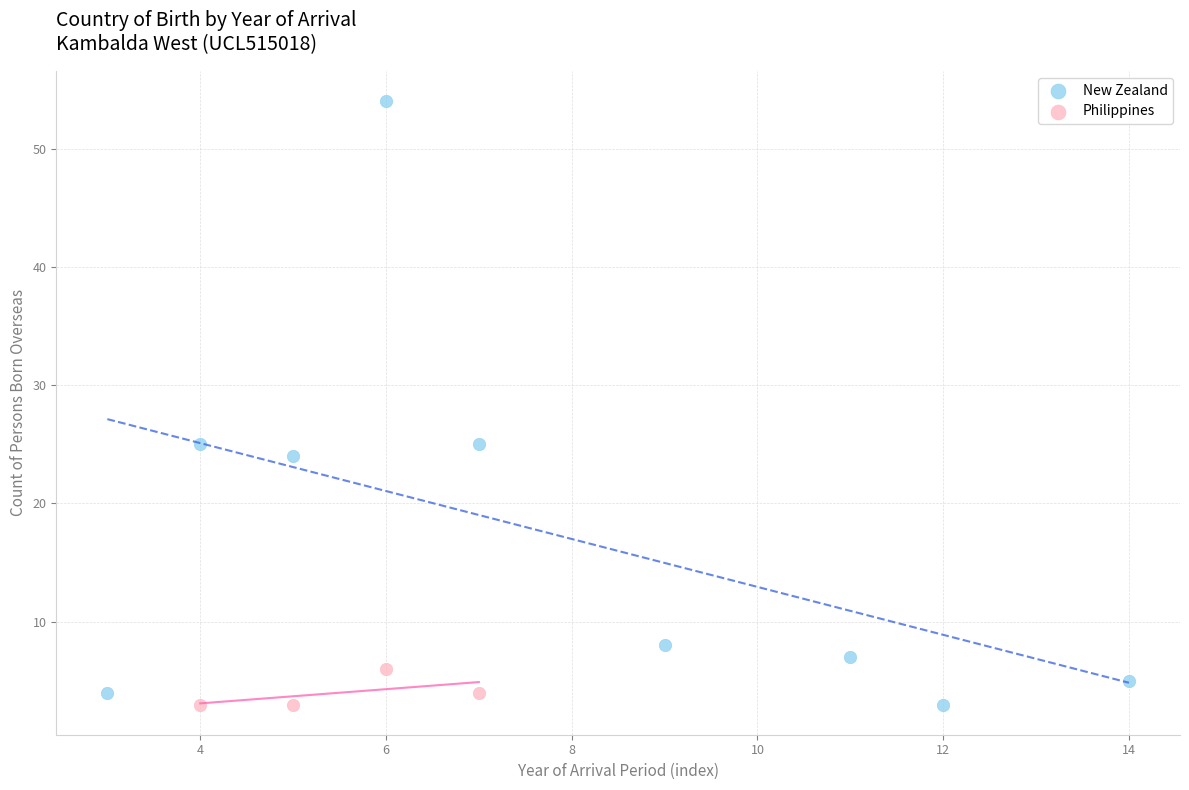

Which series reaches the maximum Y coordinate?

New Zealand